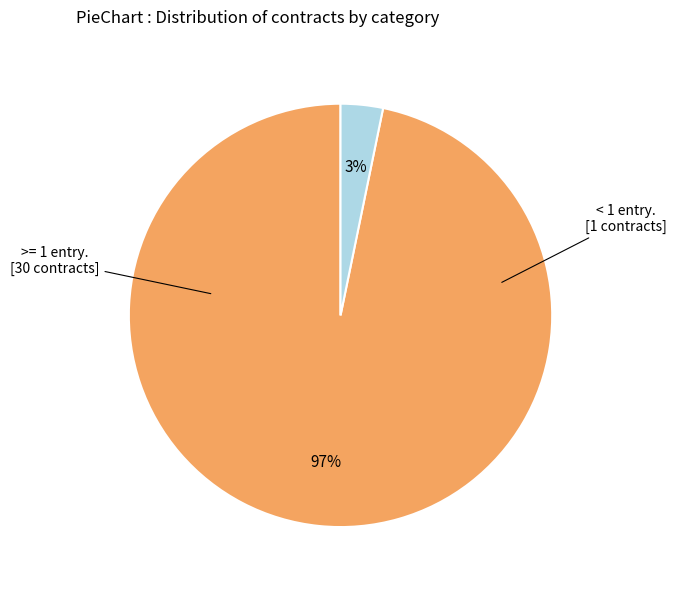

To the nearest percent, what is the average slice percentage?

50%